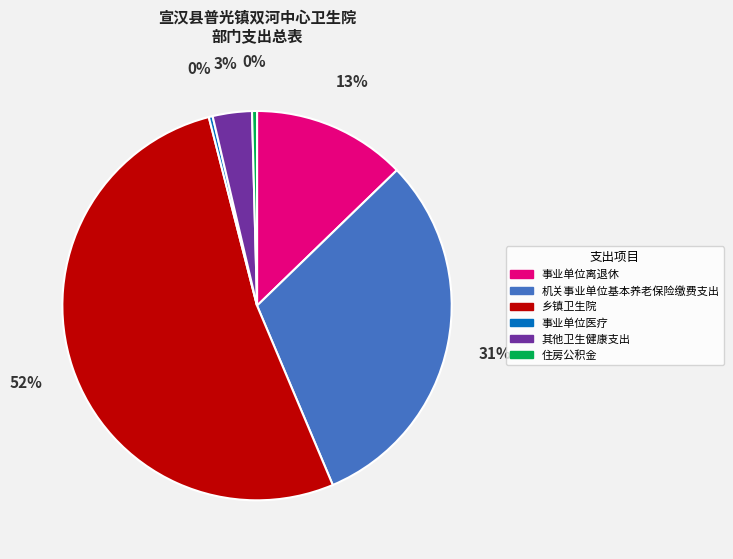

True or false: 事业单位离退休 accounts for 13% of the total.

True